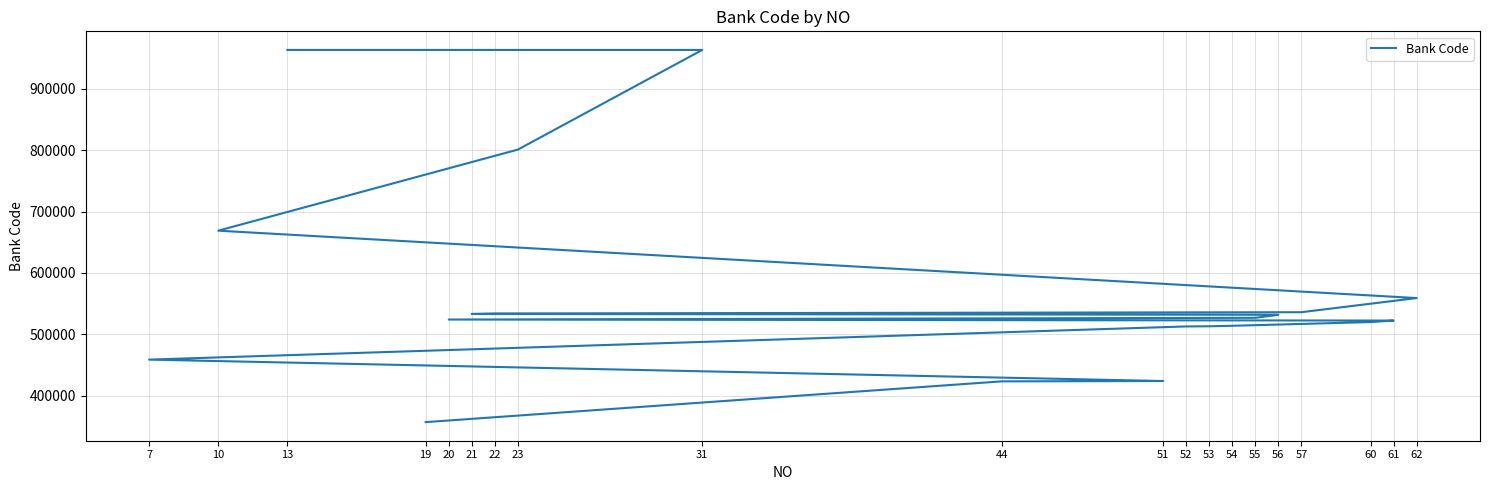

Which has a higher value, 21 or 56?

21